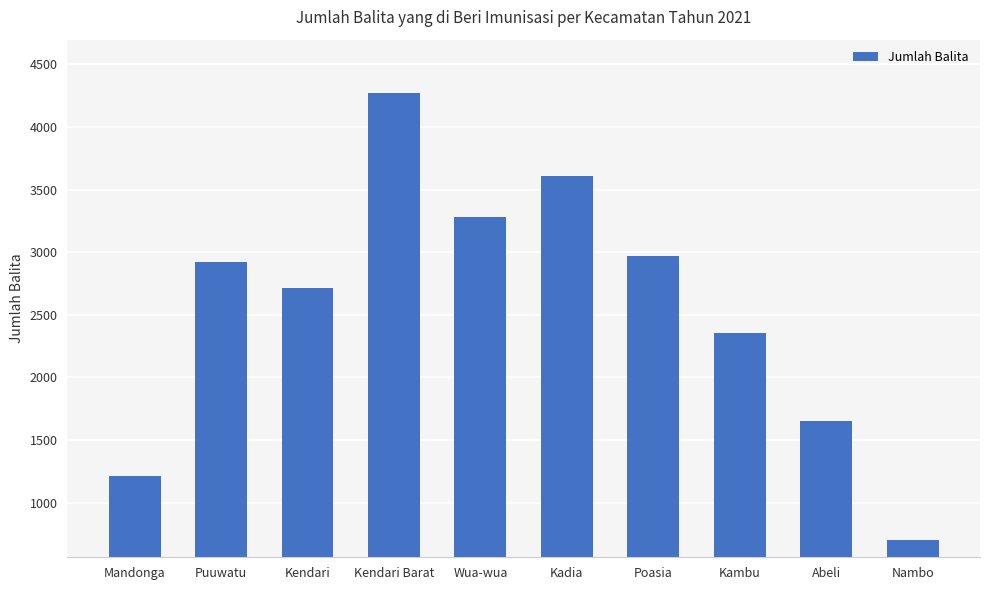

Rank the categories by value from lowest to highest.

Nambo, Mandonga, Abeli, Kambu, Kendari, Puuwatu, Poasia, Wua-wua, Kadia, Kendari Barat